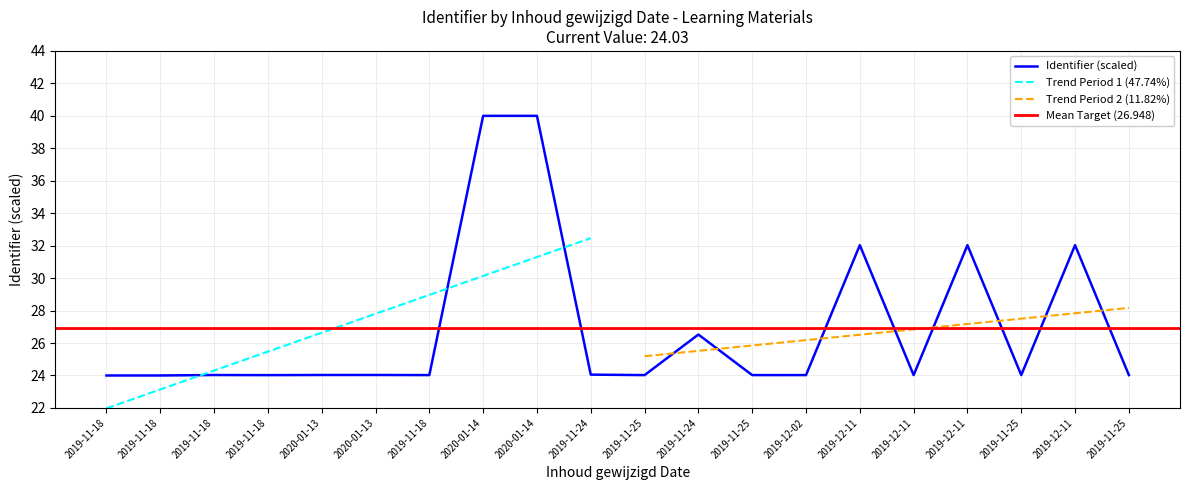

Which has a higher value, 2019-11-25 or 2019-12-11?

2019-12-11